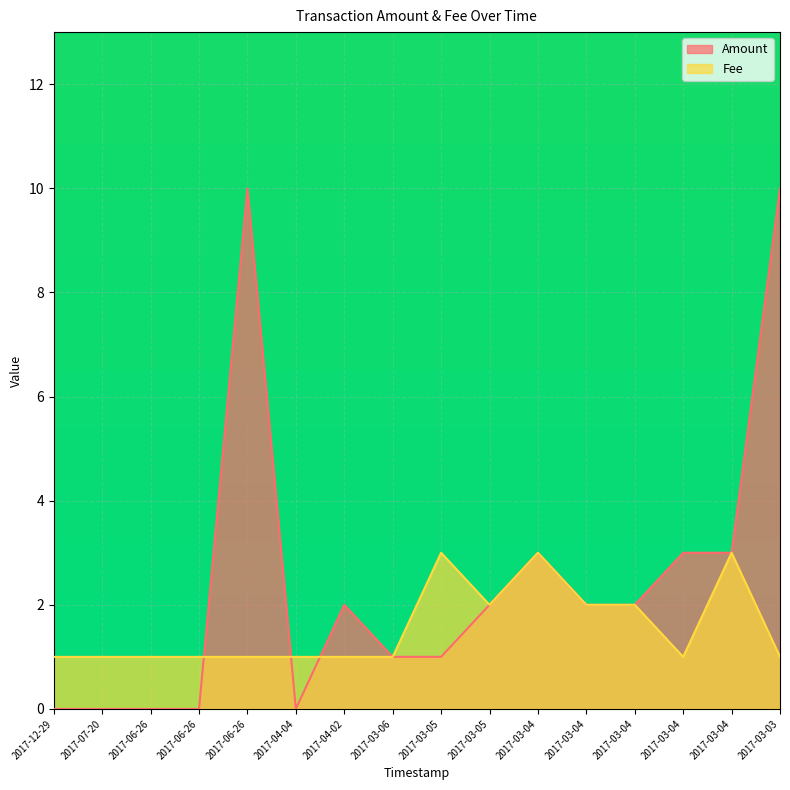

How many interior local valleys (lower than both neighbors) does the data have?

3